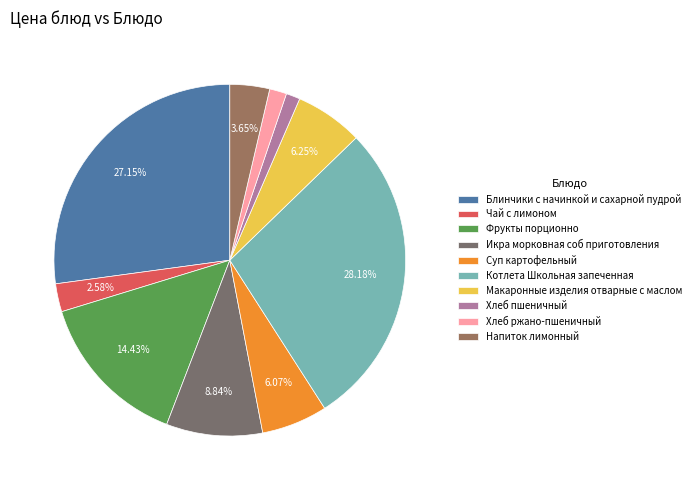

The Котлета Школьная запеченная slice represents 35% of the pie. True or false?

False